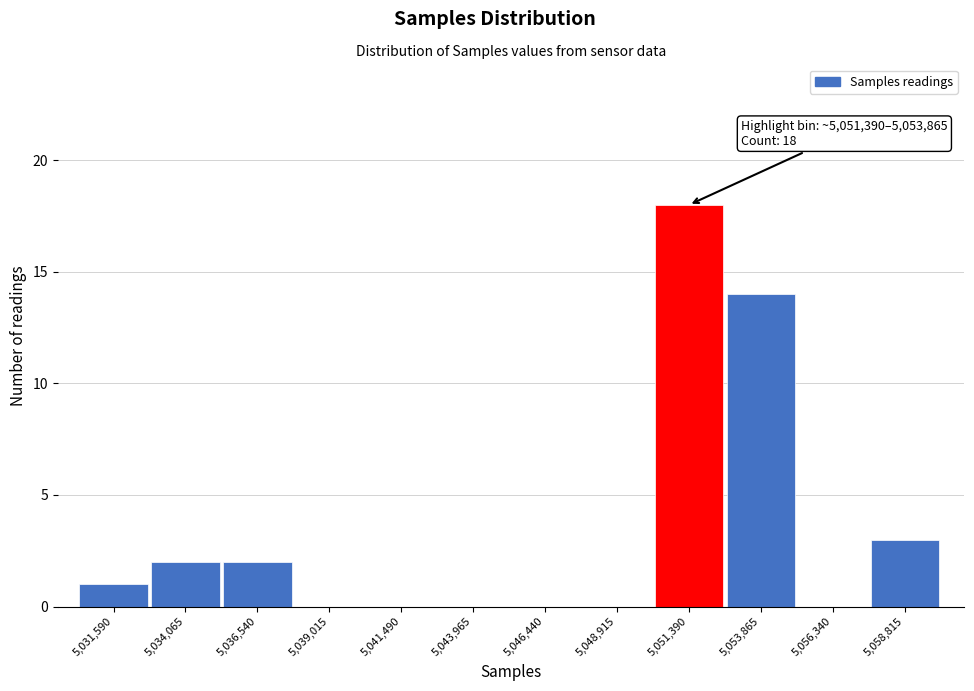

Reading left to right, extract all data points from this chart.

5,031,590=1	5,034,065=2	5,036,540=2	5,039,015=0	5,041,490=0	5,043,965=0	5,046,440=0	5,048,915=0	5,051,390=18	5,053,865=14	5,056,340=0	5,058,815=3